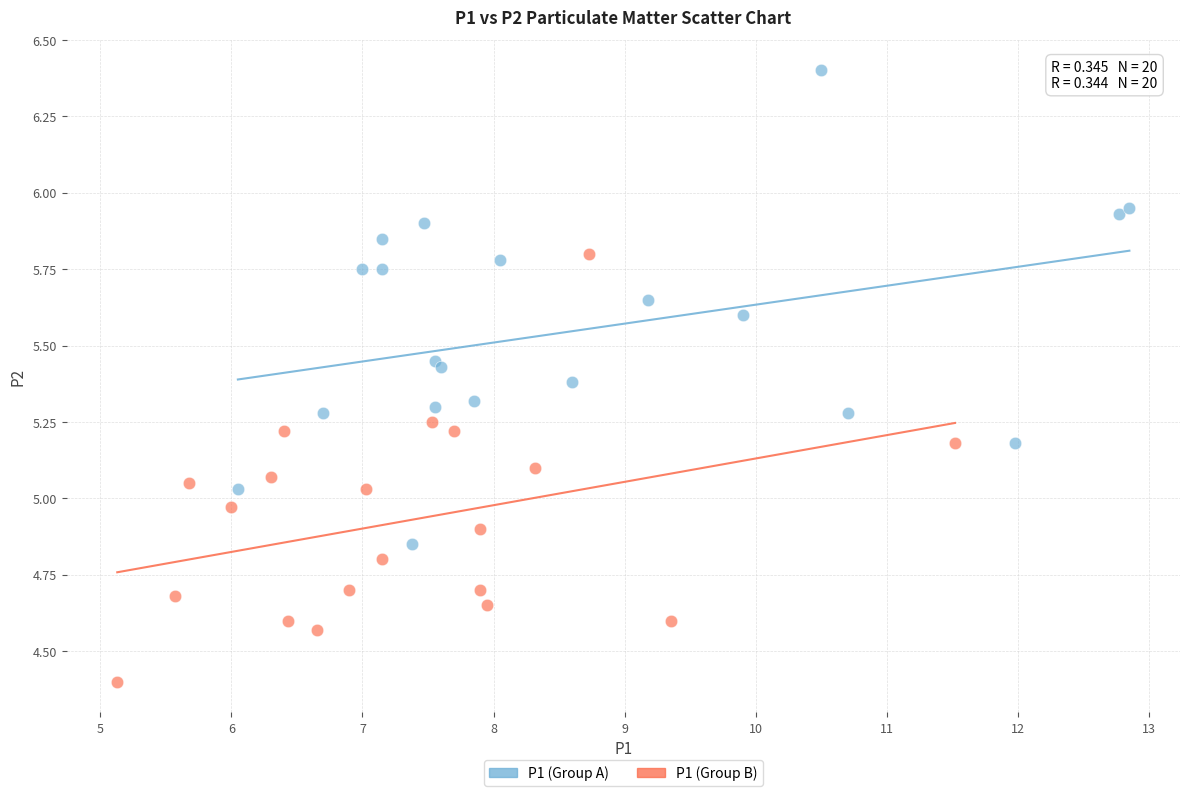

Which series contains the highest Y value?

P1 (Group A)